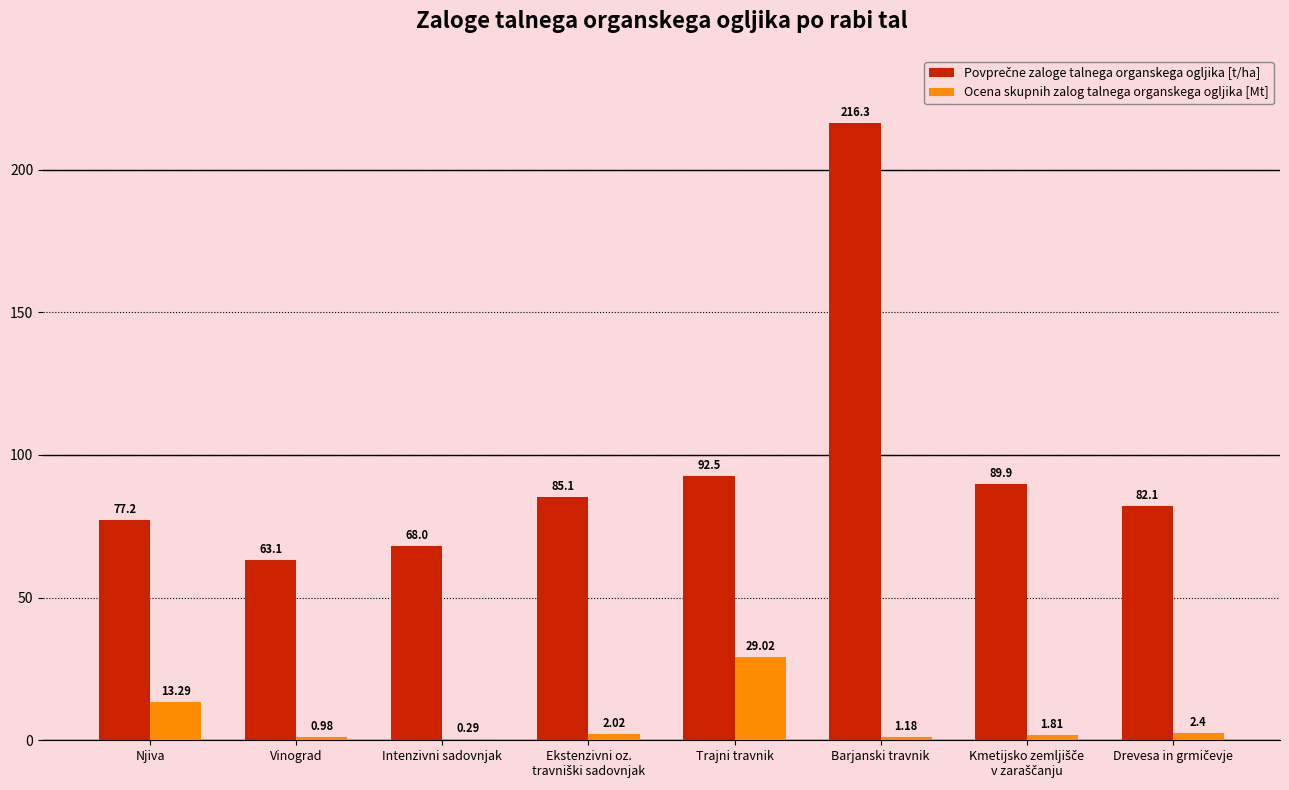

Where is Ocena skupnih zalog talnega organskega ogljika [Mt] nearest to the value 14?

Njiva